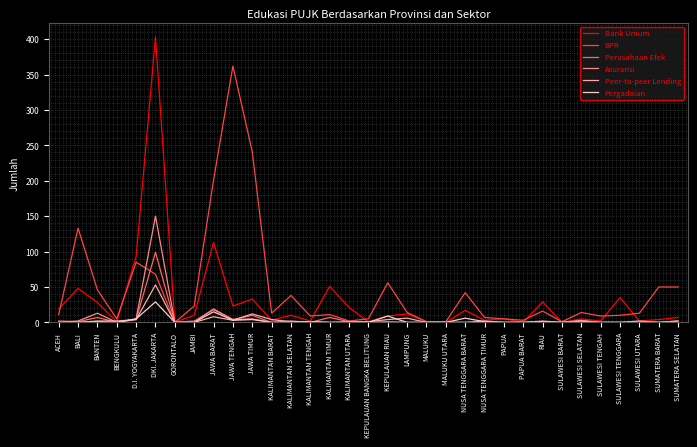

What is the difference between the second highest and minimum values in the Perusahaan Efek series?

18